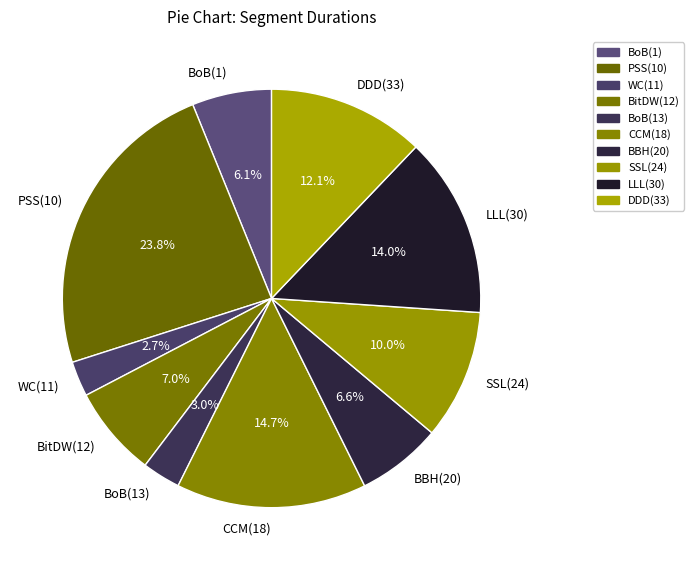

Which slice is the largest?

PSS(10)